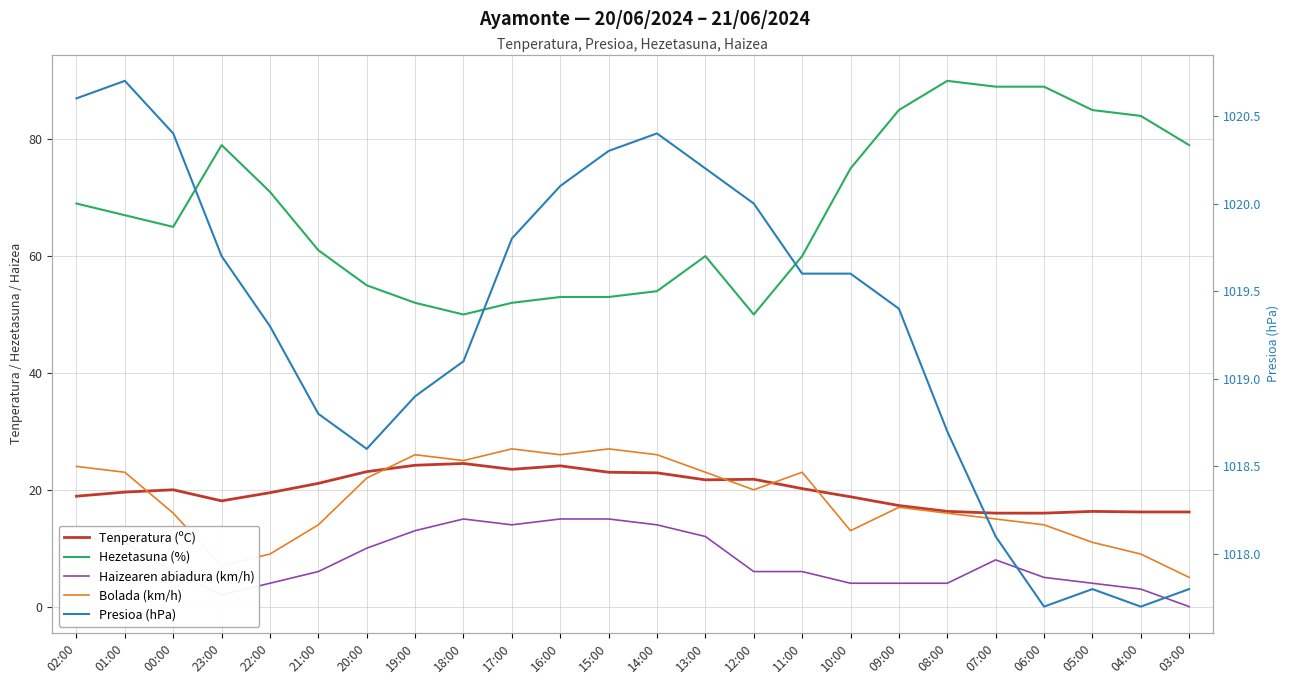

Which label corresponds to the smallest value in the chart?

03:00